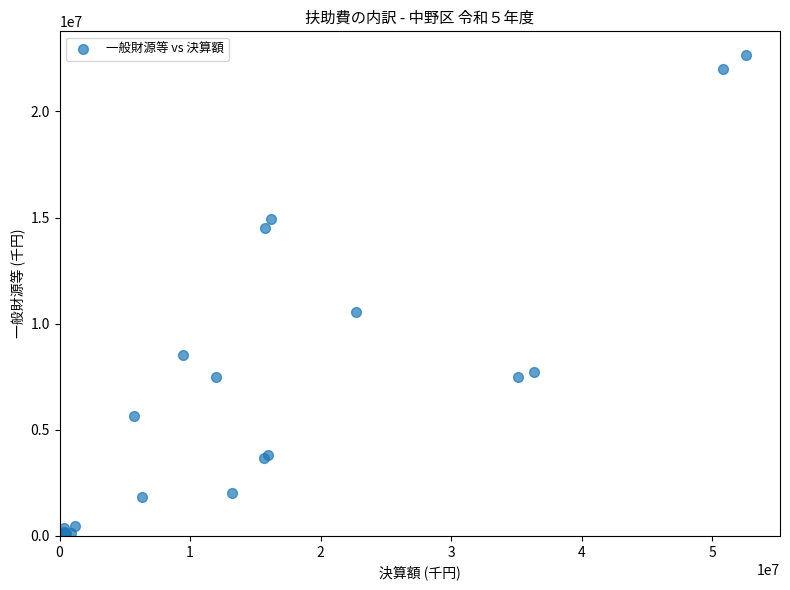

What Y value in the scatter plot is closest to 11320693?

10547782